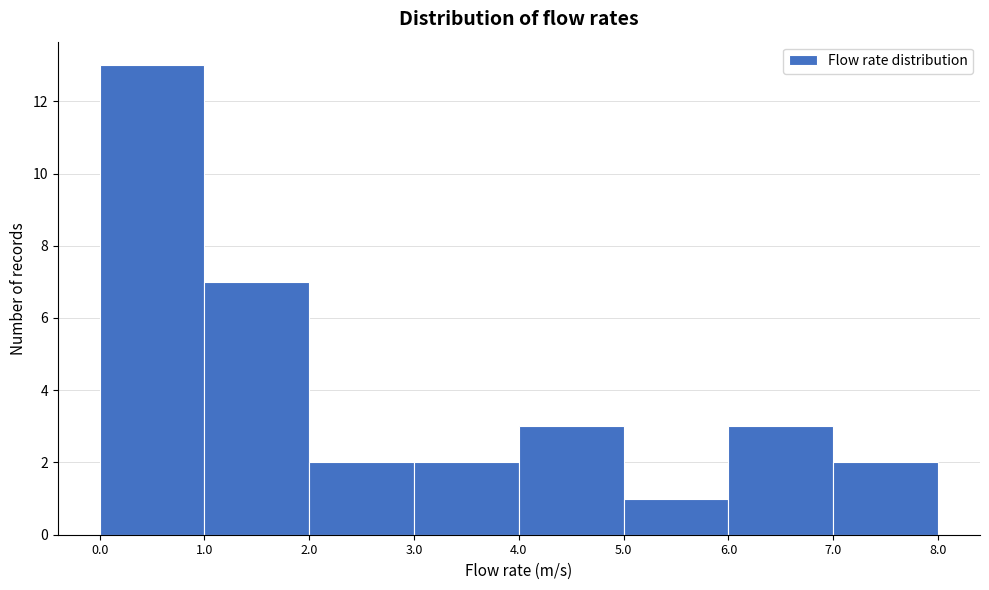

Over which range of the x-axis is the bar tallest?

0.0 to 1.0